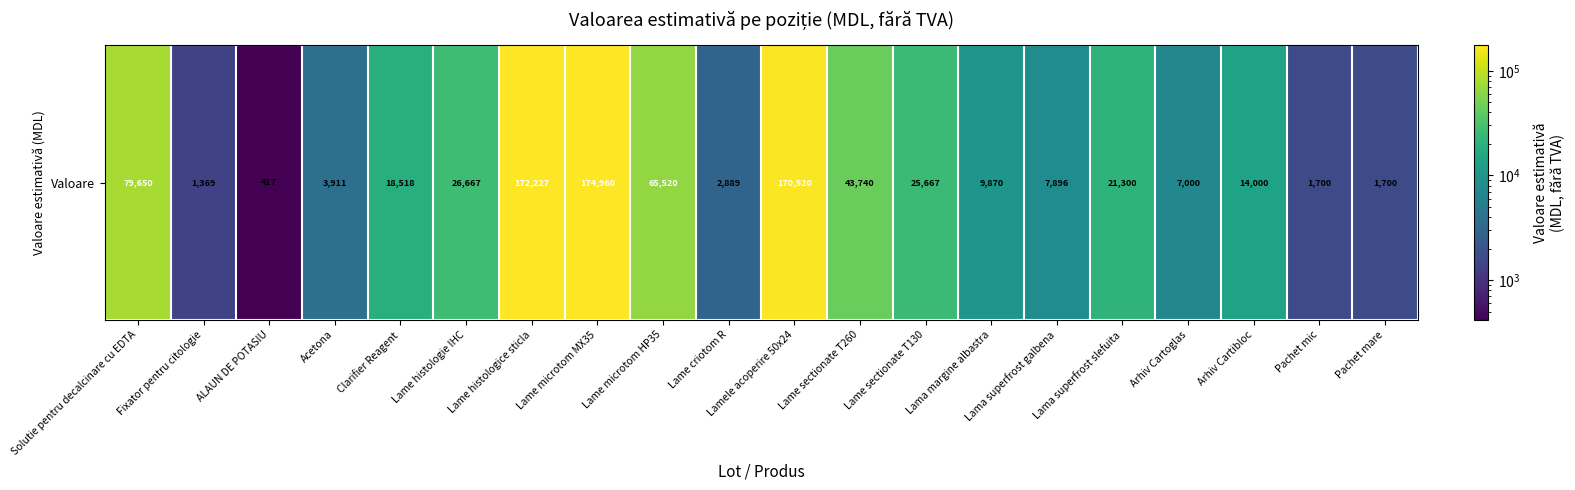

Reading right to left, transcribe all the data shown in this chart.

Pachet mare=1700.0	Pachet mic=1700.0	Arhiv Cartibloc=14000.0	Arhiv Cartoglas=7000.0	Lama superfrost slefuita=21300.0	Lama superfrost galbena=7896.0	Lama margine albastra=9870.0	Lame sectionate T130=25666.7	Lame sectionate T260=43740.0	Lamele acoperire 50x24=170520.0	Lame criotom R=2888.9	Lame microtom HP35=65520.0	Lame microtom MX35=174960.0	Lame histologice sticla=172227.0	Lame histologie IHC=26666.7	Clarifier Reagent=18518.0	Acetona=3911.1	ALAUN DE POTASIU=416.7	Fixator pentru citologie=1368.8	Solutie pentru decalcinare cu EDTA=79650.0